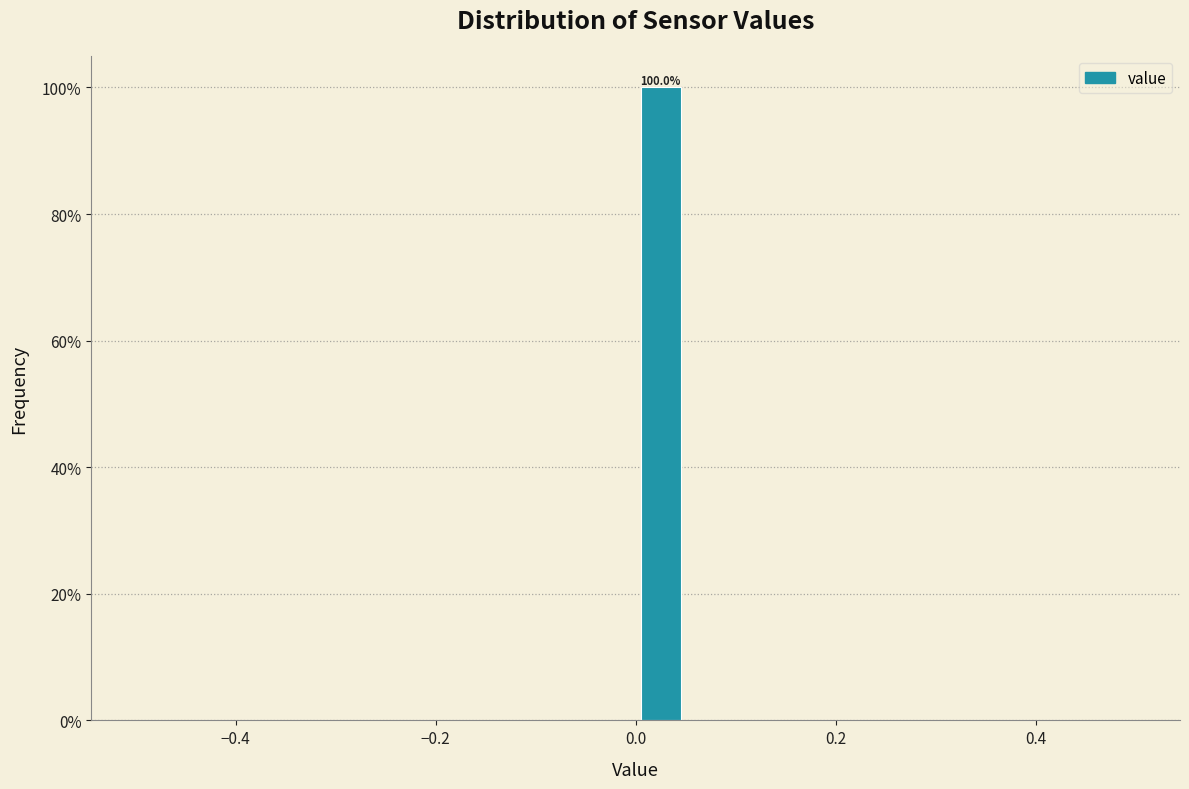

Around what value on the x-axis is the tallest bar? Give the approximate position of its centre, as read against the axis.

0.02